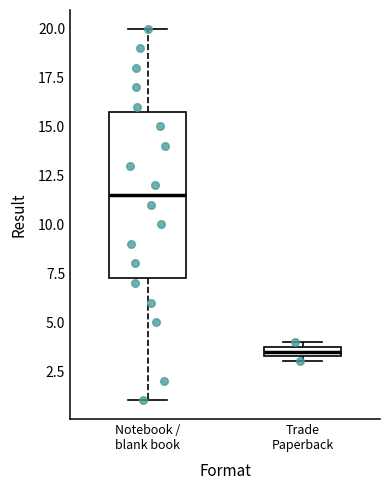

Where is the upper edge of the box for Notebook / blank book on the y-axis? The values are not printed on the chart, so give them approximately, as read against the axis.

16.0